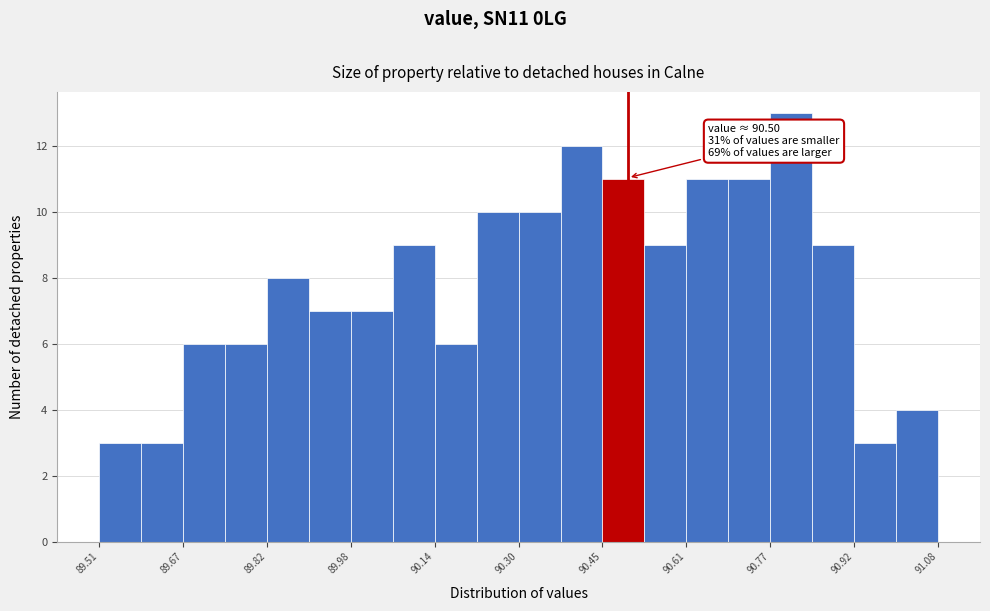

Read against the x-axis, roughly where is the centre of the tallest bar?

90.80